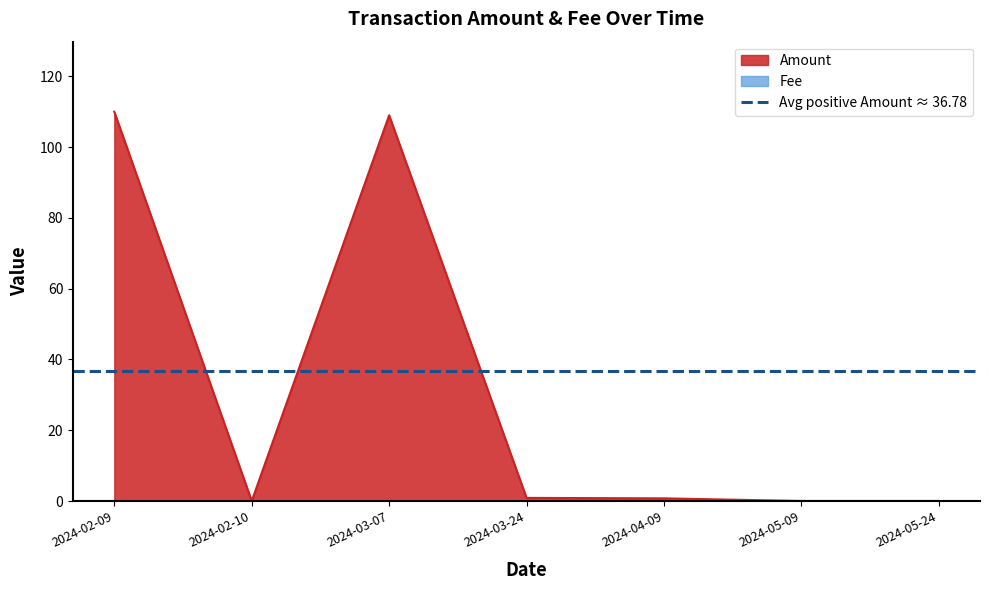

How many times do Amount and Fee cross each other?

2